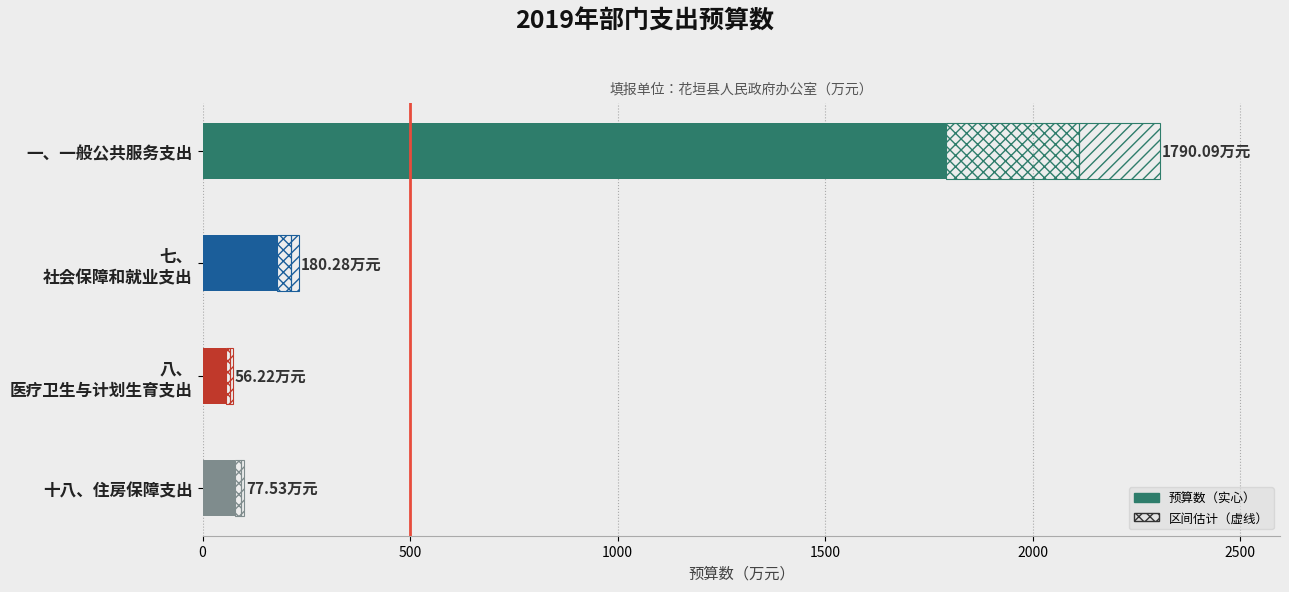

What is the value of the 3rd bar from the left?

56.2